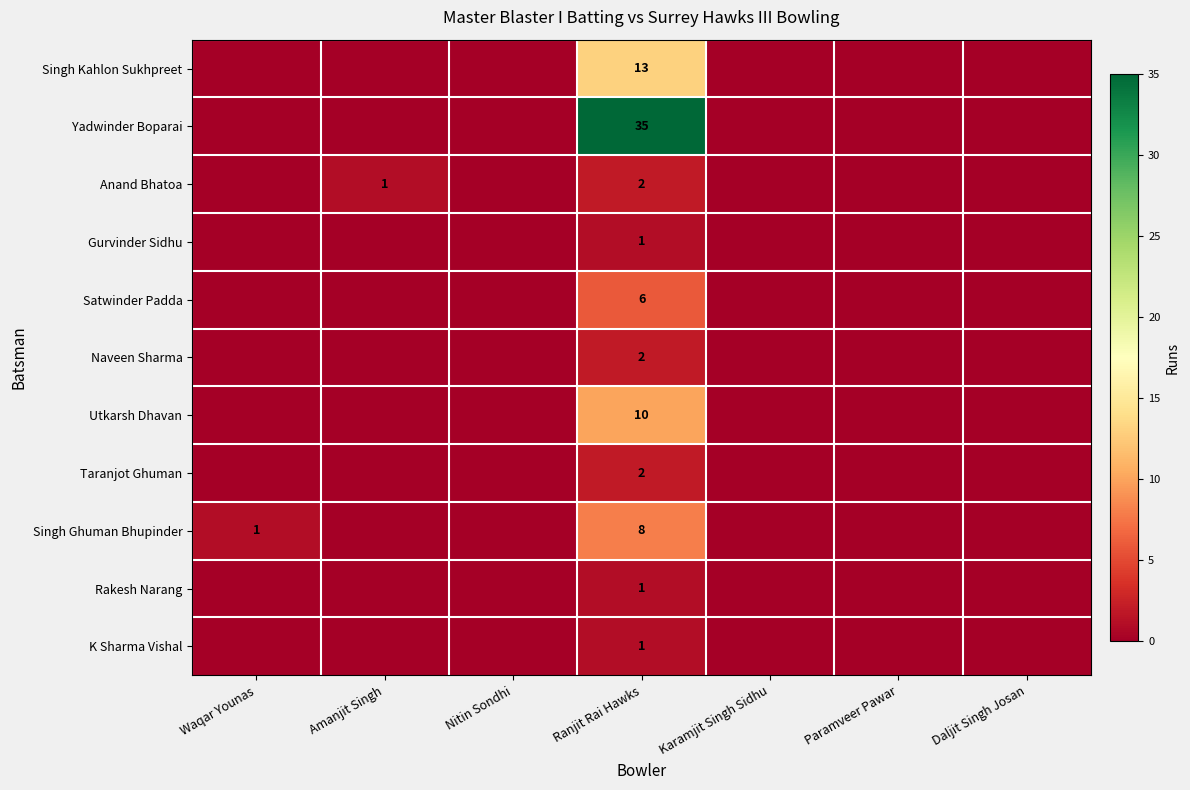

Is the value of Anand Bhatoa at Amanjit Singh greater than the value of Naveen Sharma at Ranjit Rai Hawks?

No